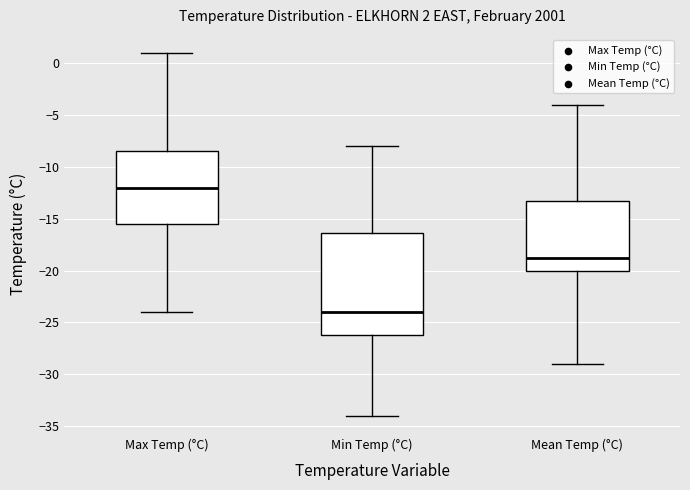

Comparing the boxes themselves (not the whiskers), which one is the tallest?

Min Temp (°C)